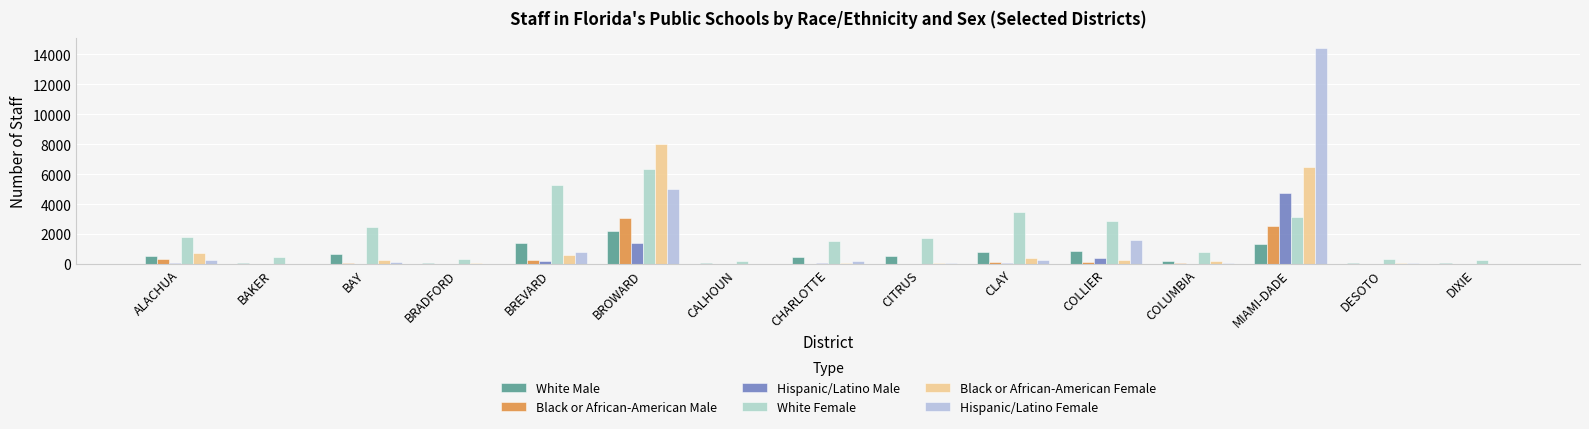

What is the label of the 7th bar from the right?

CITRUS